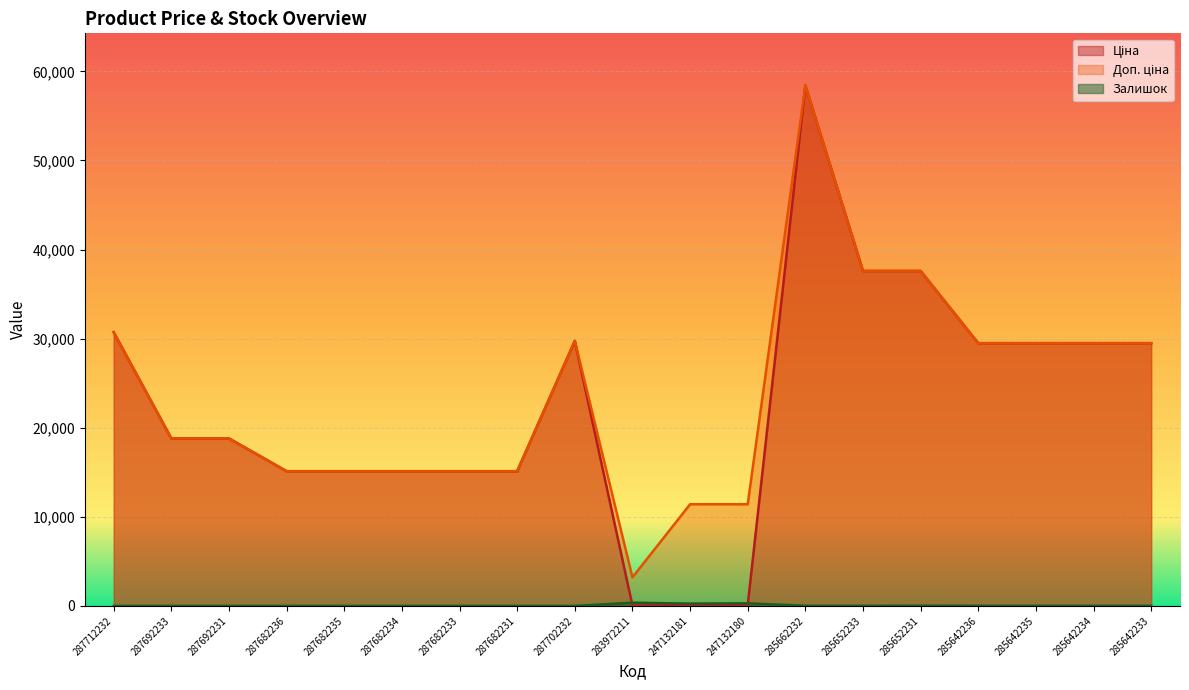

Is it true that Ціна equals 29491.5 at 285642235?

True